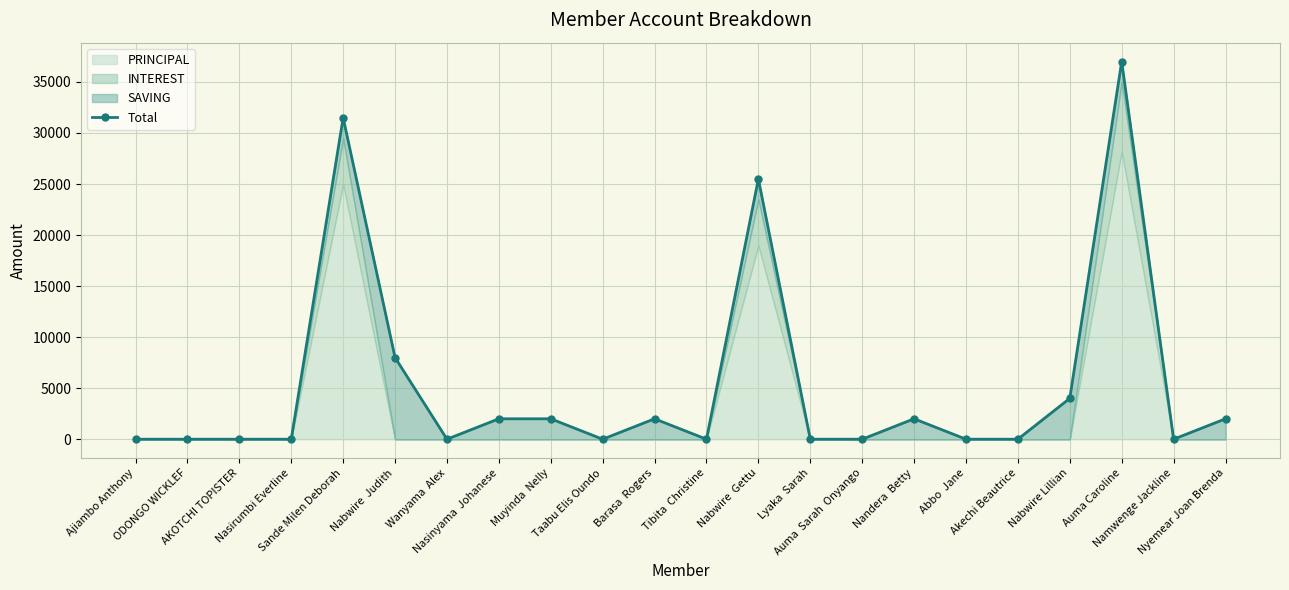

What is the difference between the values at Nyemear Joan Brenda and Nabwire  Gettu?

23500